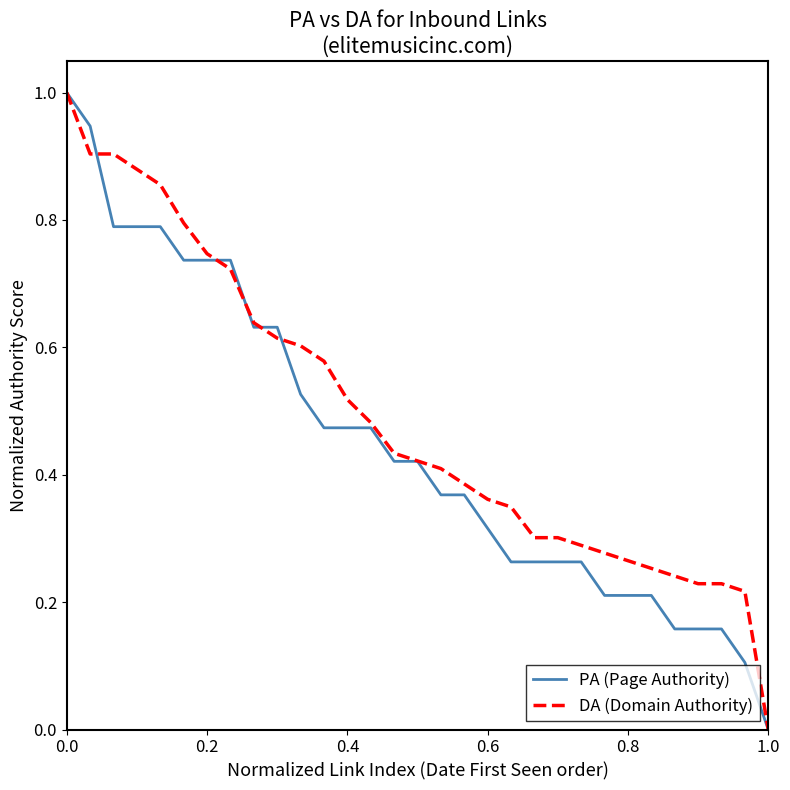

List the series in order of their overall mean, lowest first.

PA (Page Authority), DA (Domain Authority)